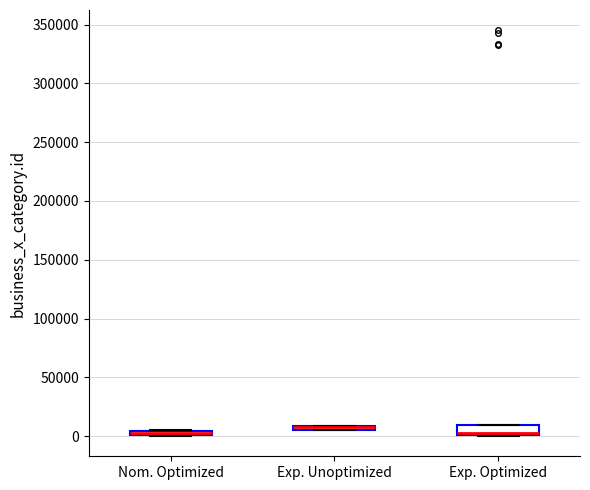

Where is the upper edge of the box for Exp. Unoptimized on the y-axis? The values are not printed on the chart, so give them approximately, as read against the axis.

10000